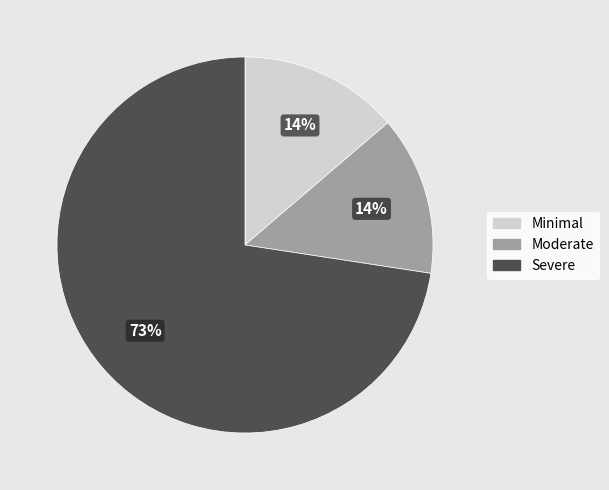

To the nearest percent, what is the average slice percentage?

33%